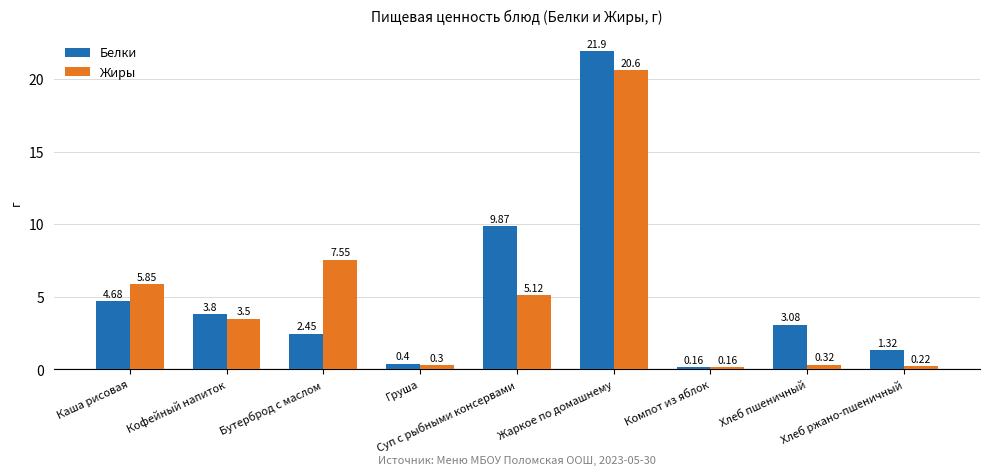

List the series in order of their overall mean, highest first.

Белки, Жиры